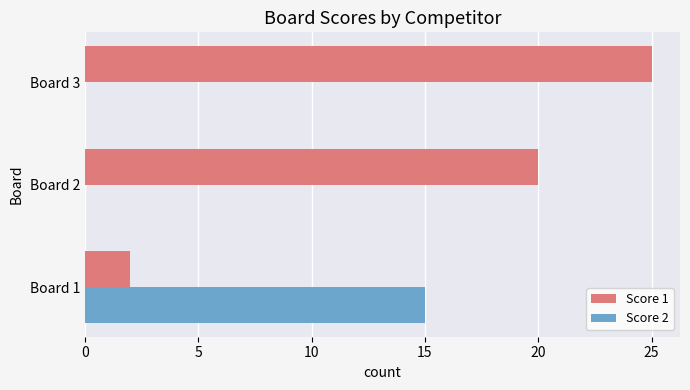

At which category is the sum across all series the highest?

Board 3